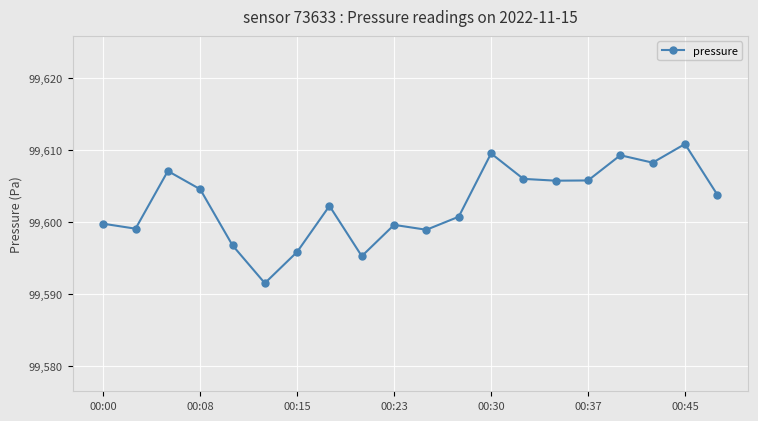

What is the maximum value shown in the chart?

99610.8